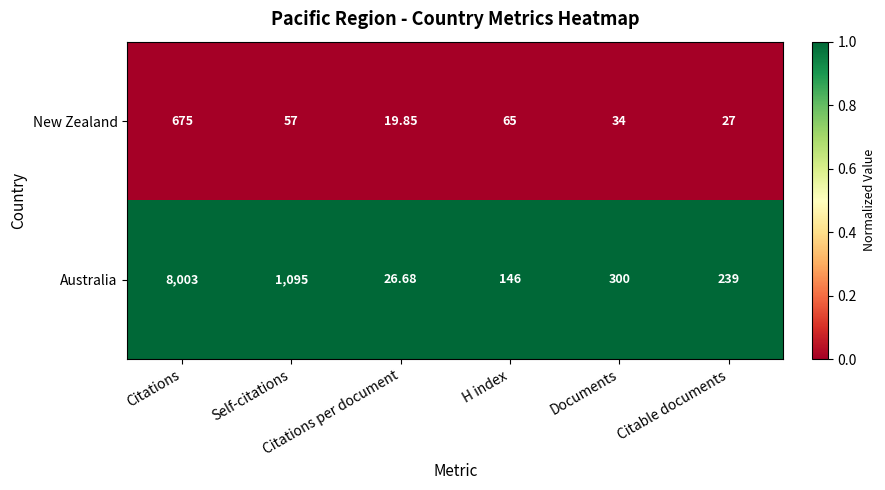

What is the greatest value displayed?

8003.0